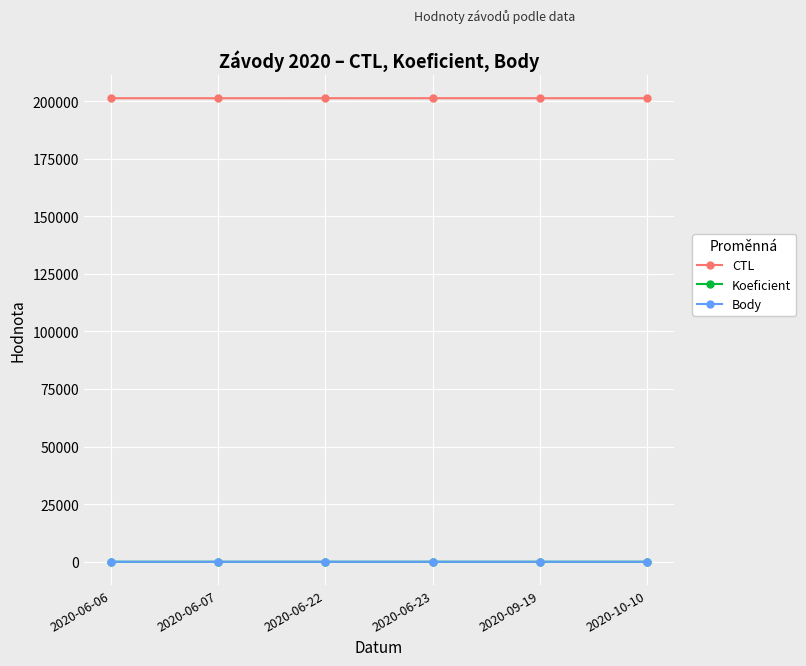

Which series has the largest total across all categories?

CTL